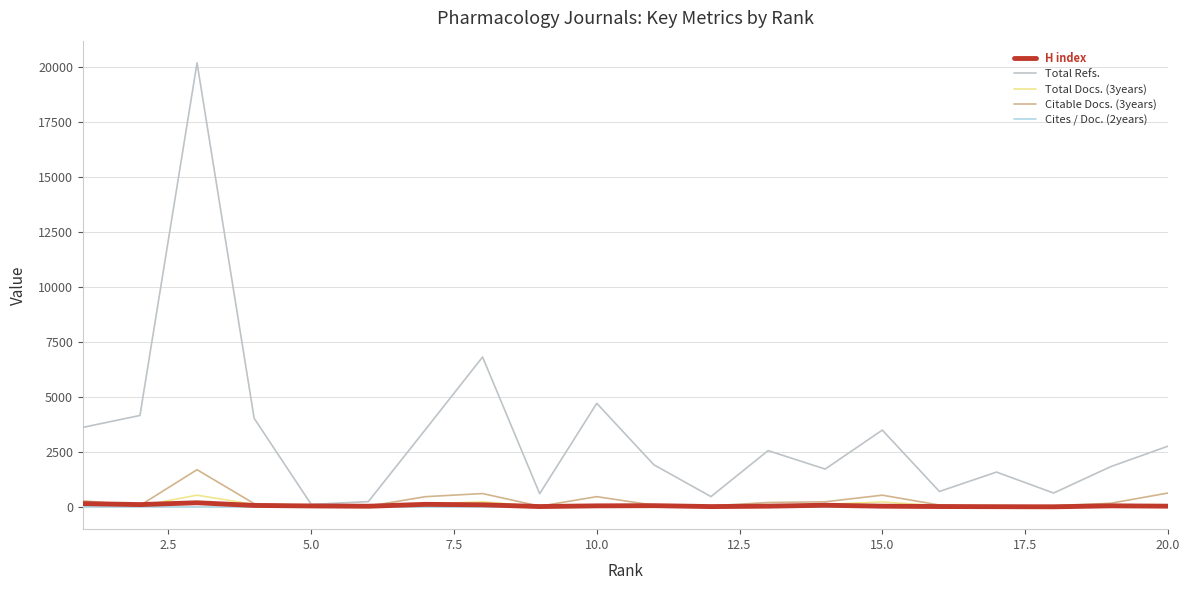

Which series has the largest range (max minus min)?

Total Refs.